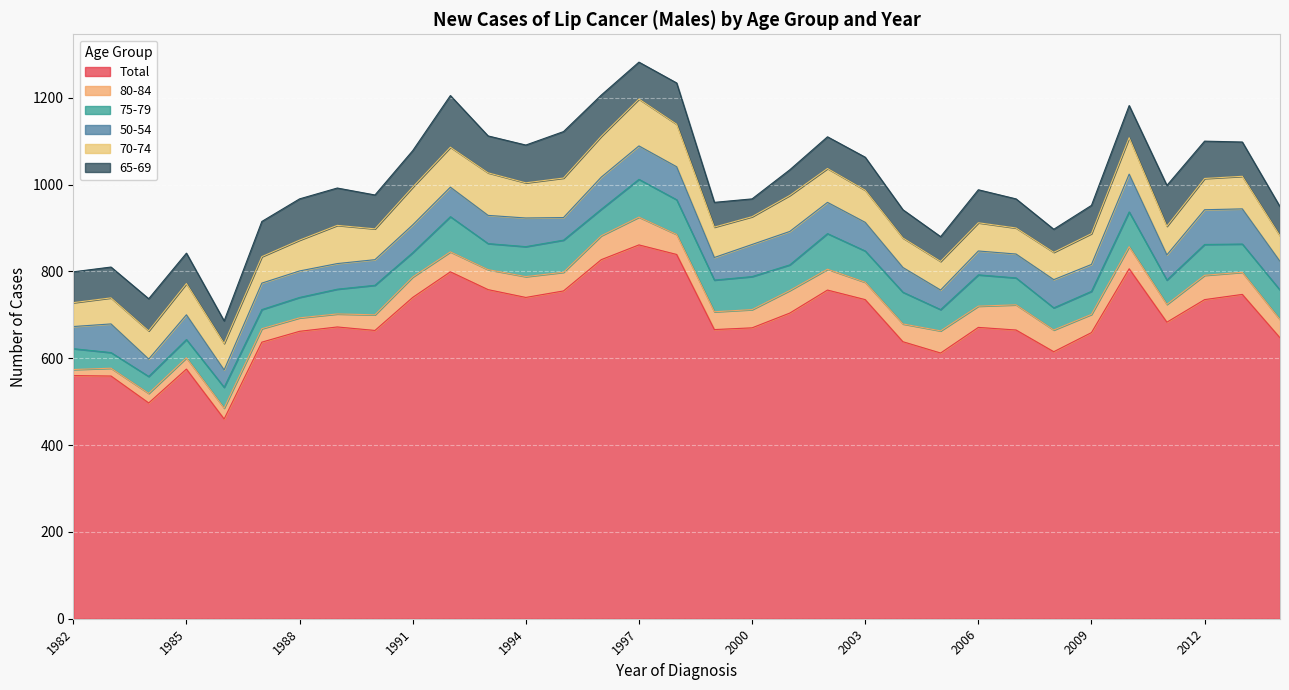

What is the sum of the 50-54 values at 1983 and 1999?

118